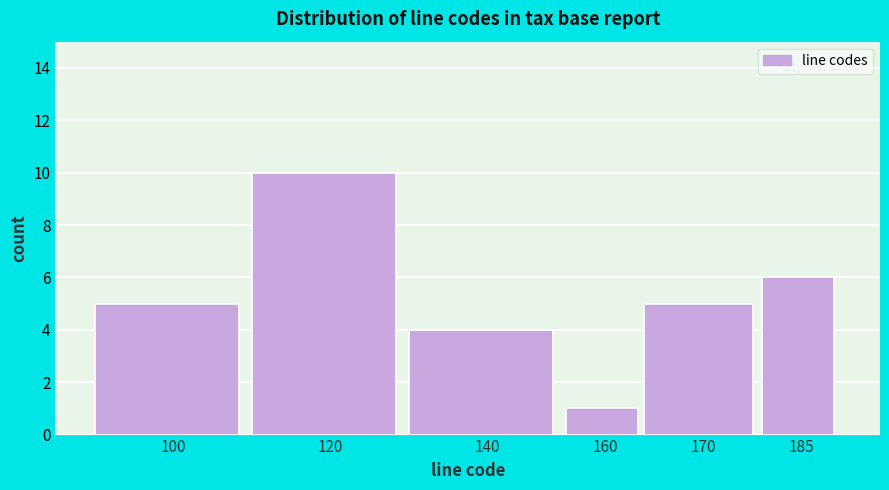

Reading right to left, extract all data points from this chart.

185=6	170=5	160=1	140=4	120=10	100=5